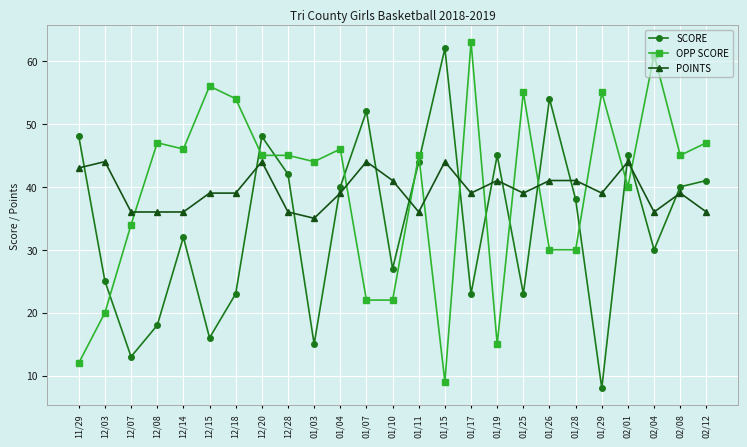

What are all the series names shown in the legend?

SCORE, OPP SCORE, POINTS